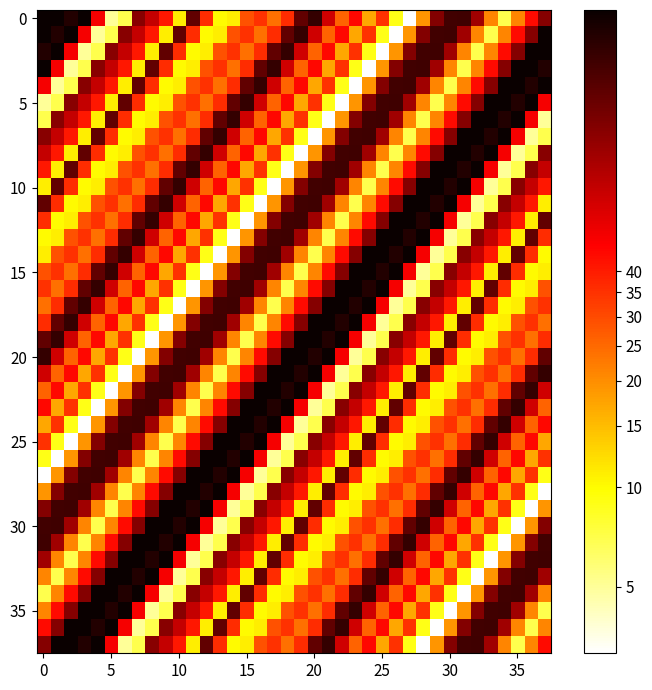

What is the smallest value displayed?

1.4